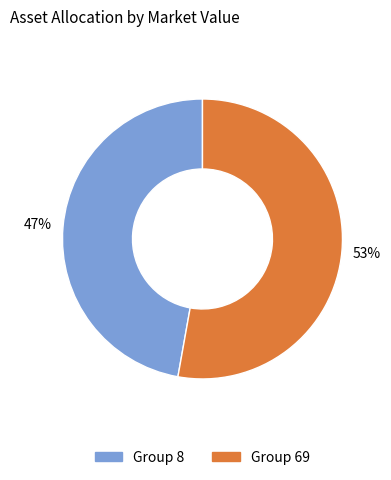

What percentage is the Group 69 slice, to the nearest percent?

53%